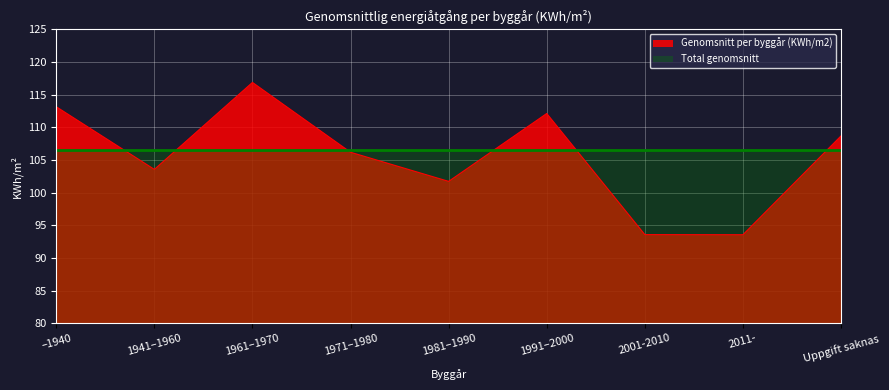

Rank the categories by value from lowest to highest.

2011-, 2001-2010, 1981–1990, 1941–1960, 1971–1980, Uppgift saknas, 1991–2000, –1940, 1961–1970